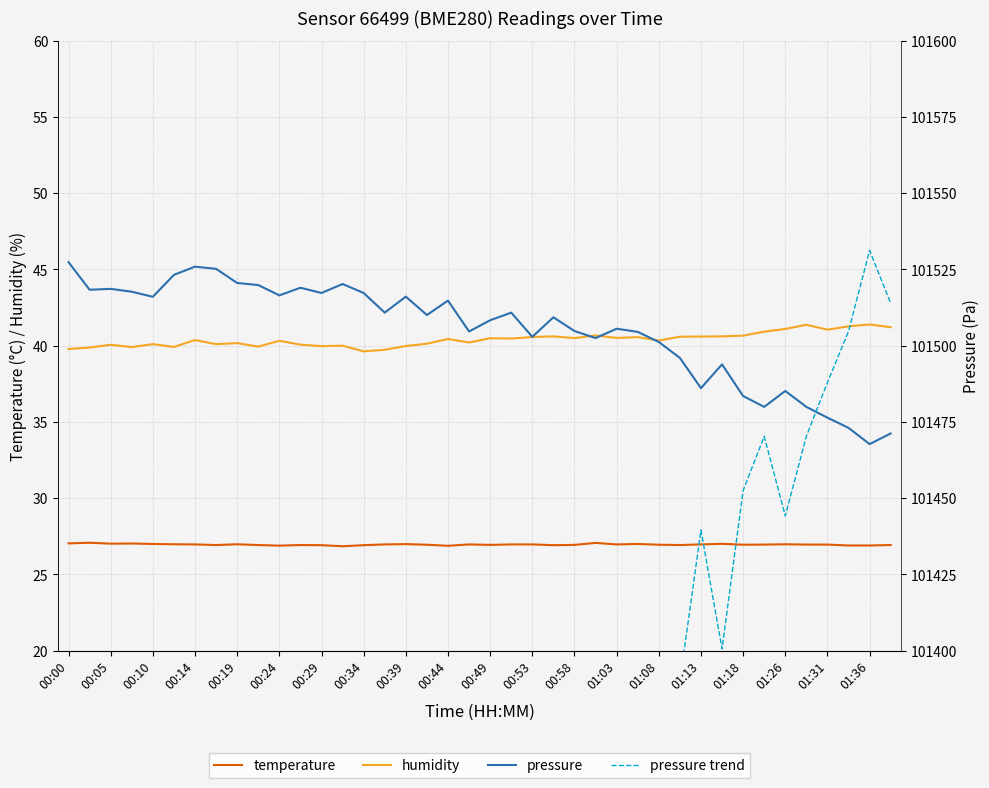

True or false: humidity and temperature cross at least once.

False